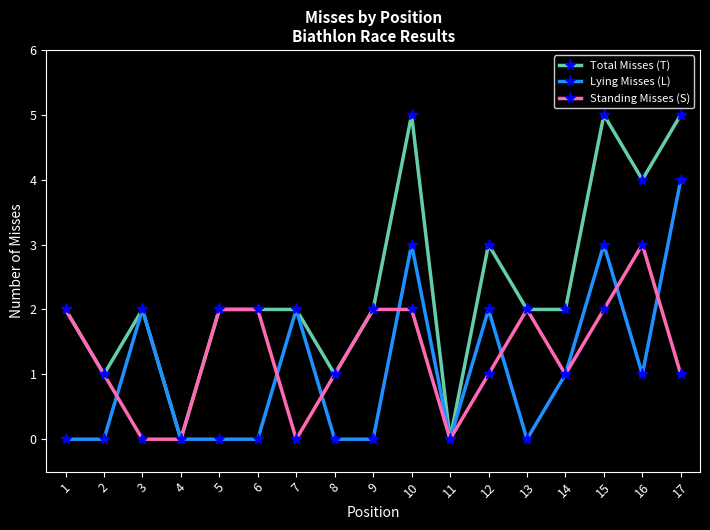

The Total Misses (T) series shows 2 at 4. True or false?

False